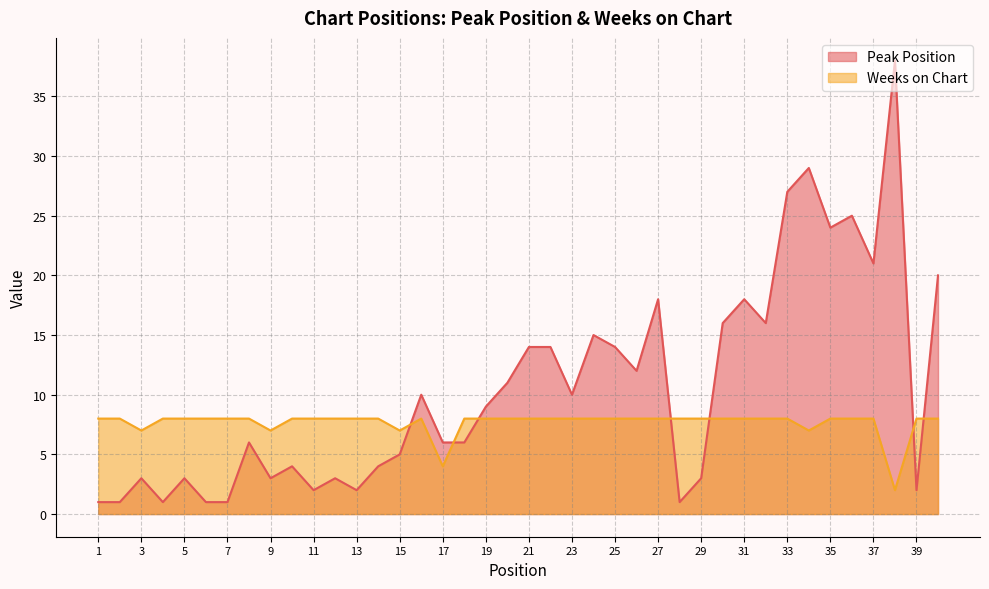

Rank the series by their average value, from highest to lowest.

Peak Position, Weeks on Chart